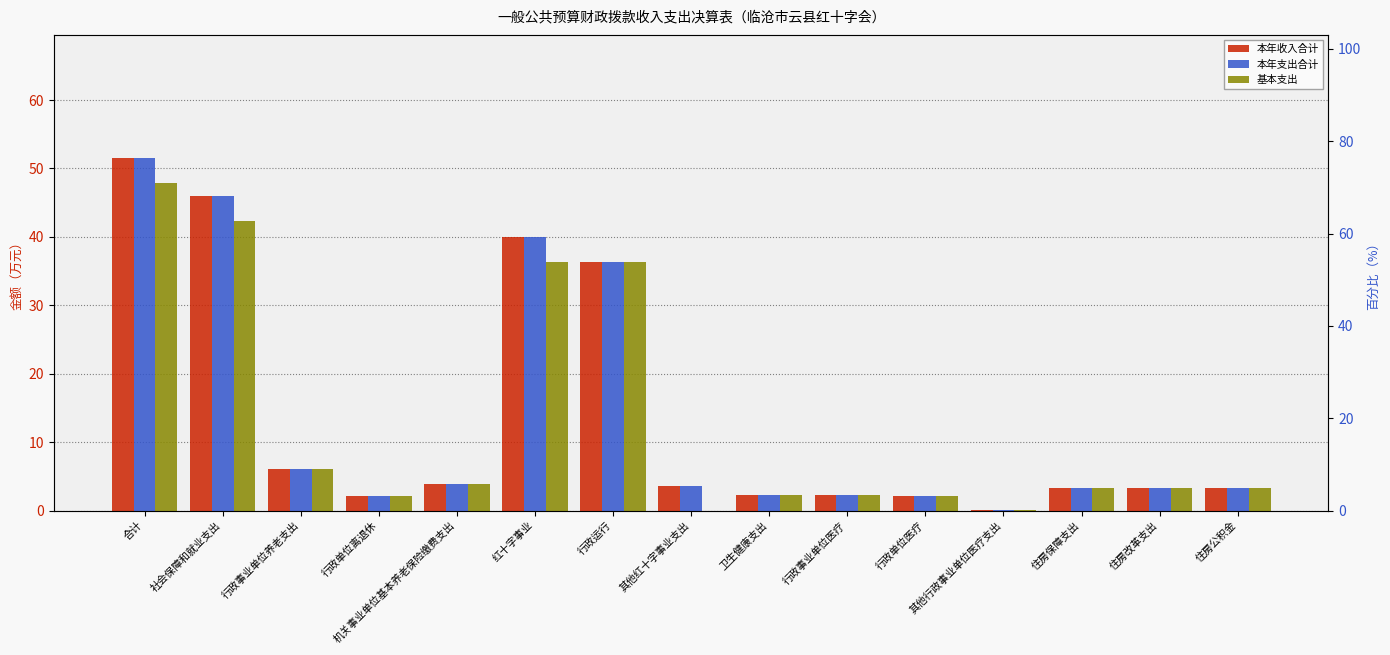

List the labels in order of 本年支出合计 value, largest first.

合计, 社会保障和就业支出, 红十字事业, 行政运行, 行政事业单位养老支出, 机关事业单位基本养老保险缴费支出, 其他红十字事业支出, 住房保障支出, 住房改革支出, 住房公积金, 卫生健康支出, 行政事业单位医疗, 行政单位离退休, 行政单位医疗, 其他行政事业单位医疗支出